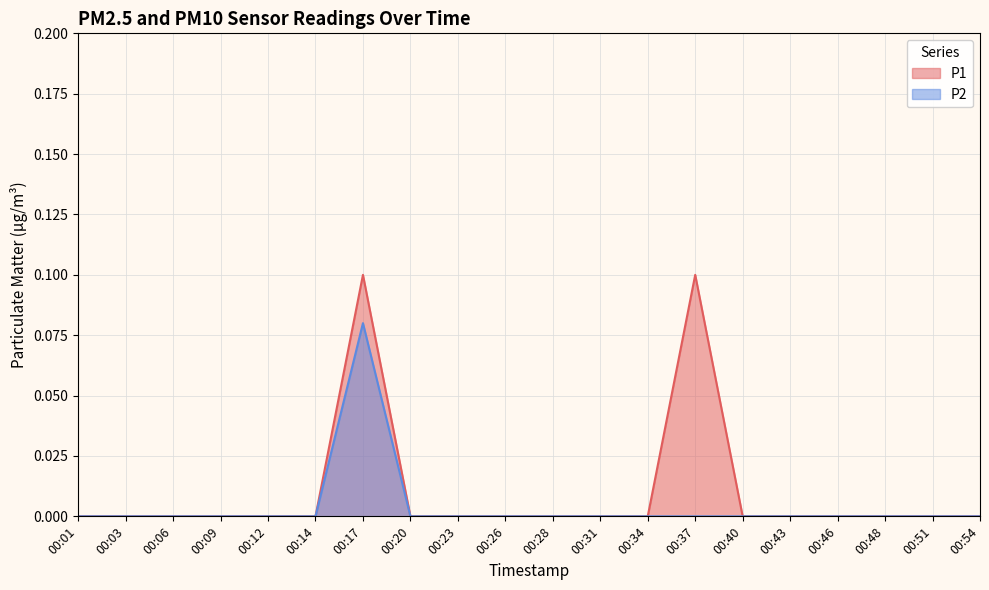

Is the value of P1 at 00:20 greater than the value of P2 at 00:54?

No